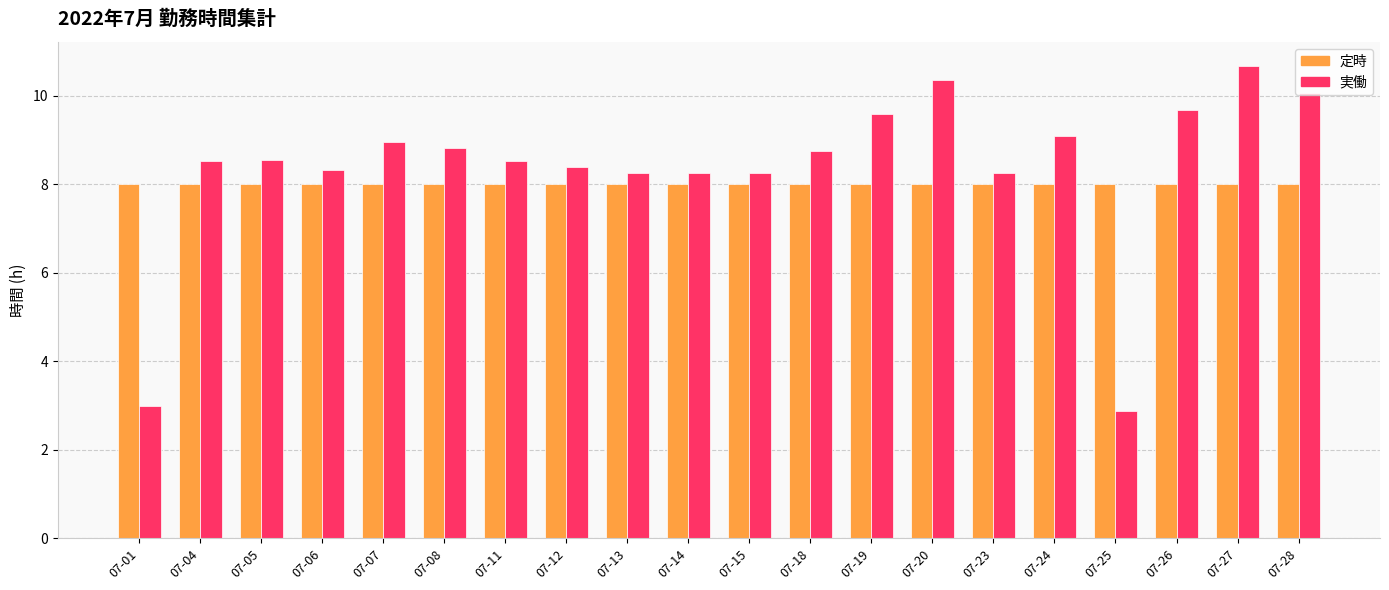

Which series has the widest spread of values?

実働